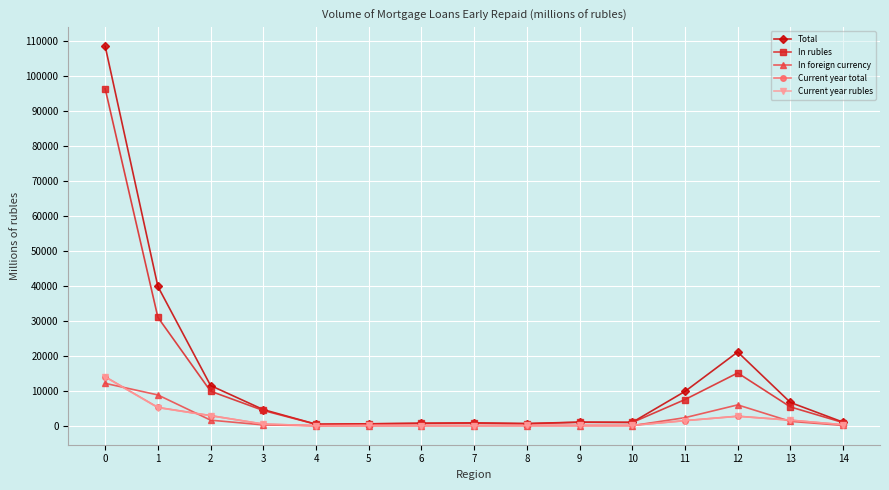

What is the maximum value shown in the chart?

108644